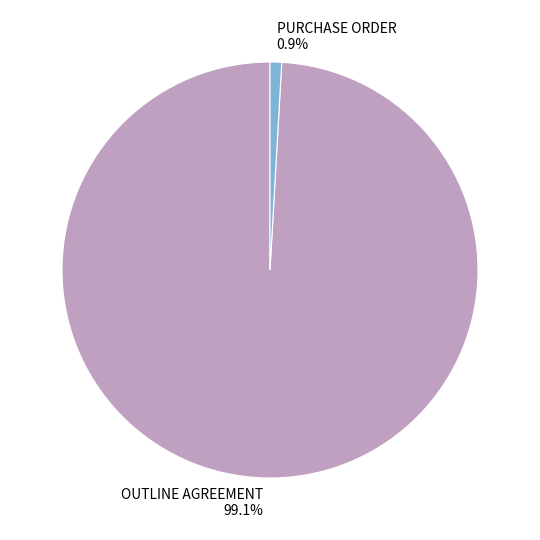

What portion of the pie excludes OUTLINE AGREEMENT?

0.9%